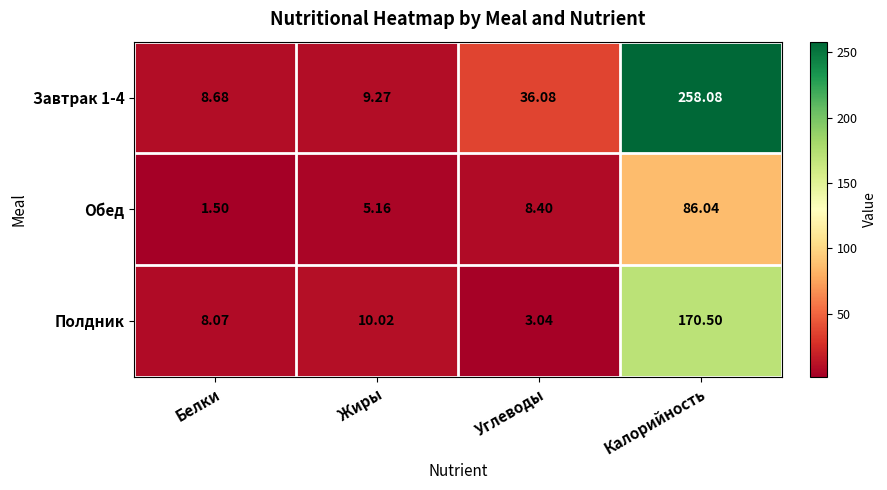

Which series changed the most between Жиры and Калорийность?

Завтрак 1-4